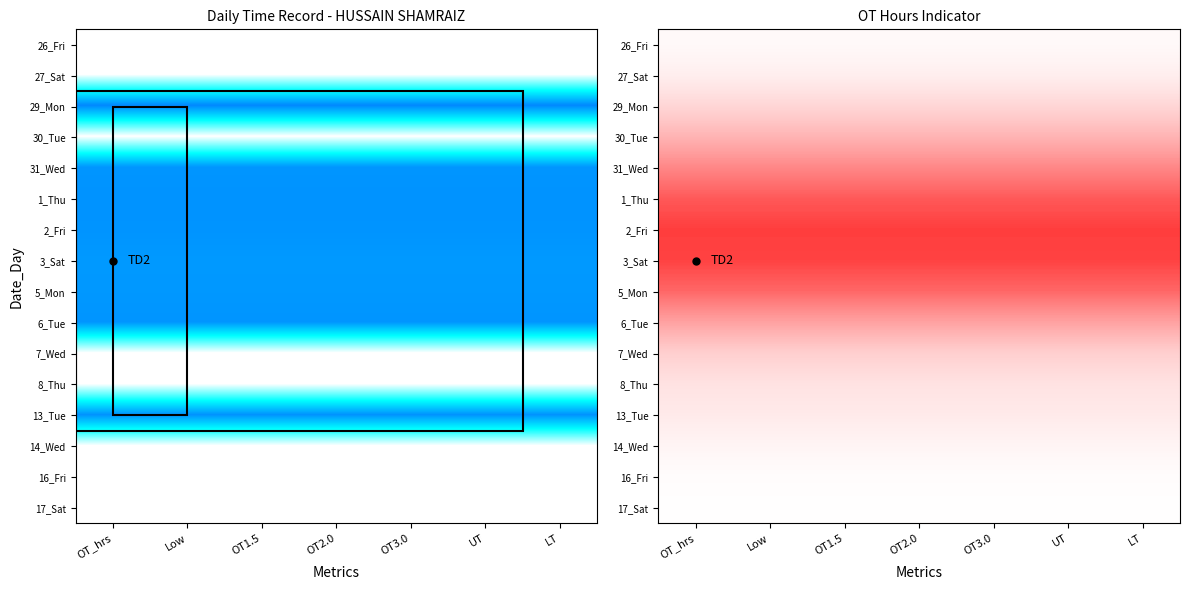

What is the minimum value shown in the chart?

0.5